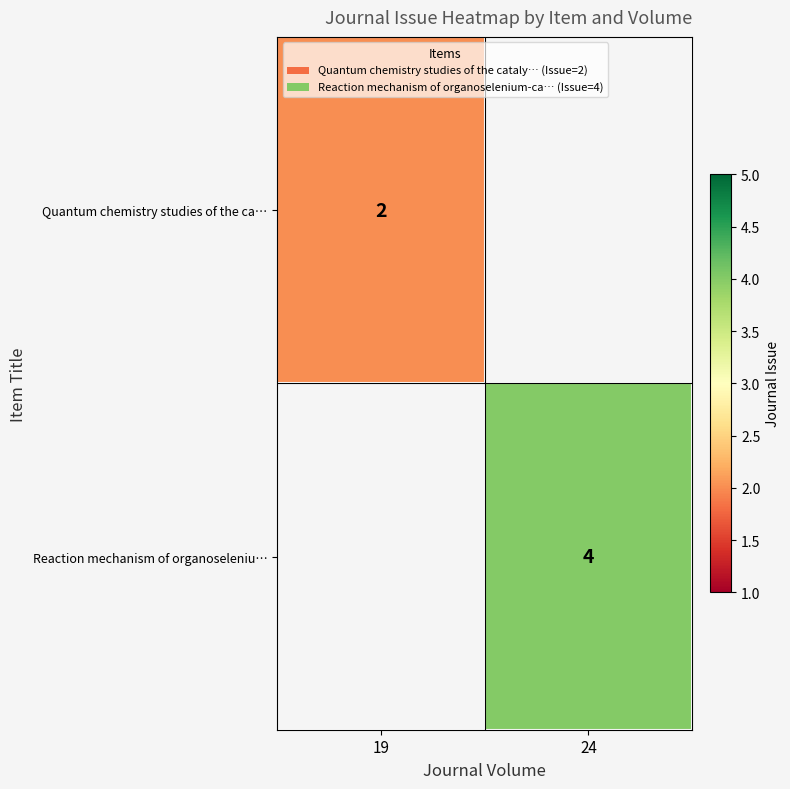

Is it true that Reaction mechanism of organoseleniu… equals 2 at 24?

False